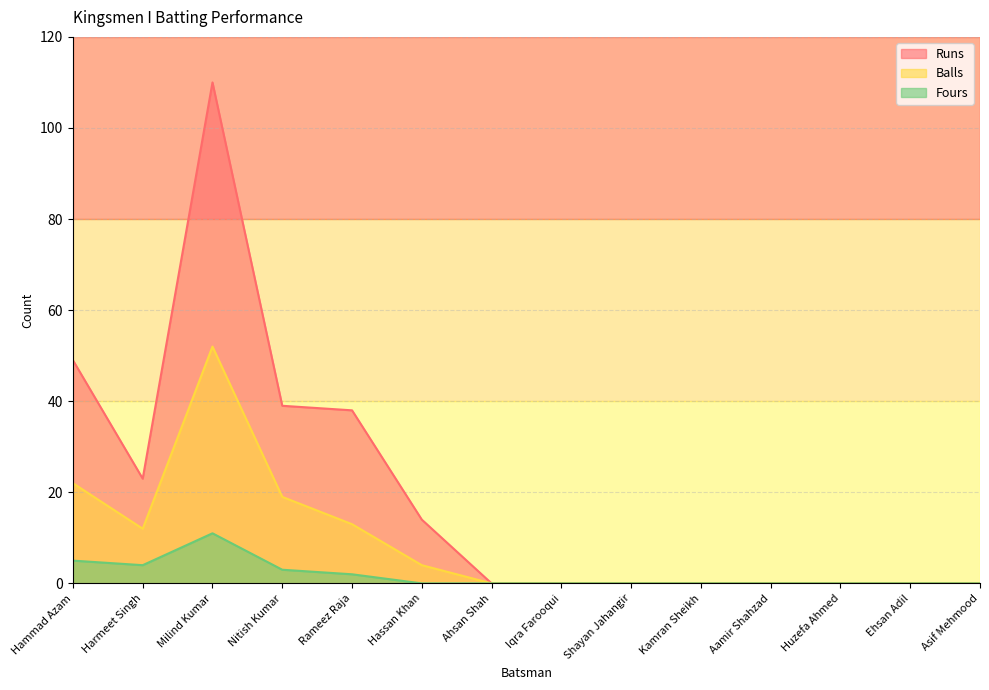

Which category has the lowest value across all series?

Ahsan Shah